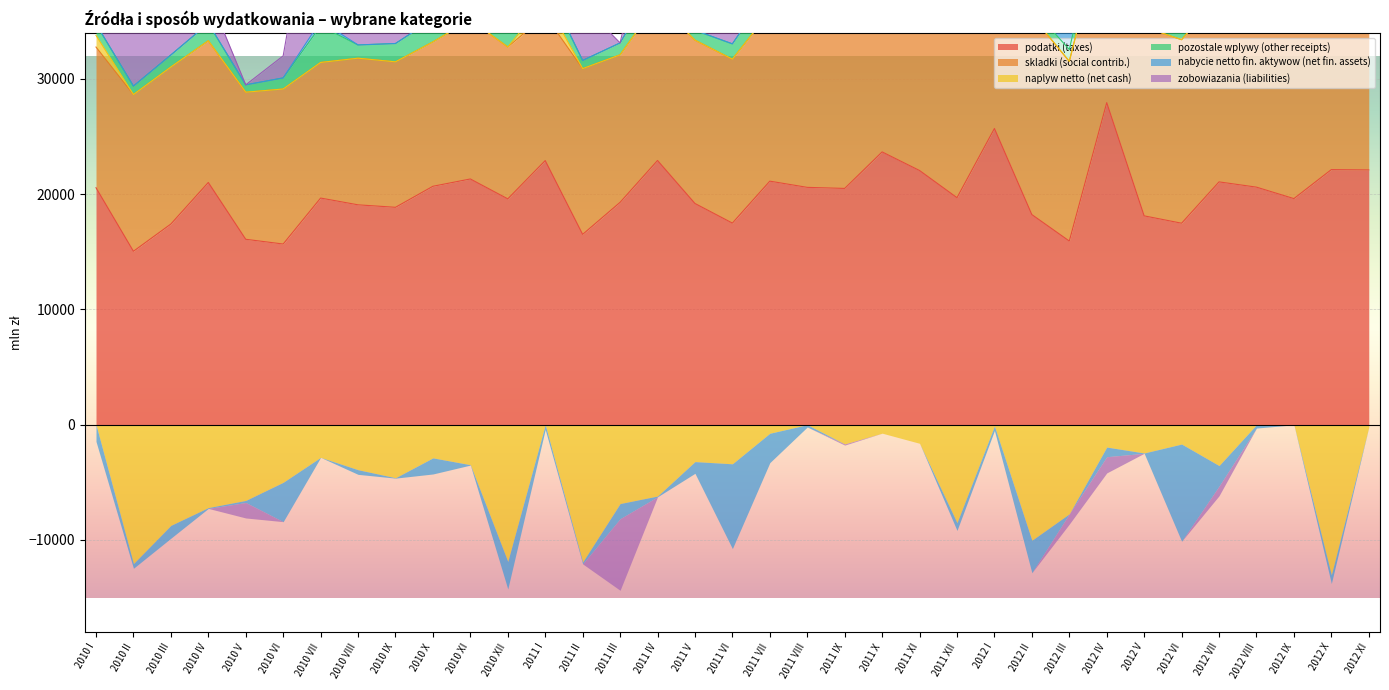

In pozostale wplywy (other receipts), how many points are lower than both neighbors (excluding endpoints)?

10